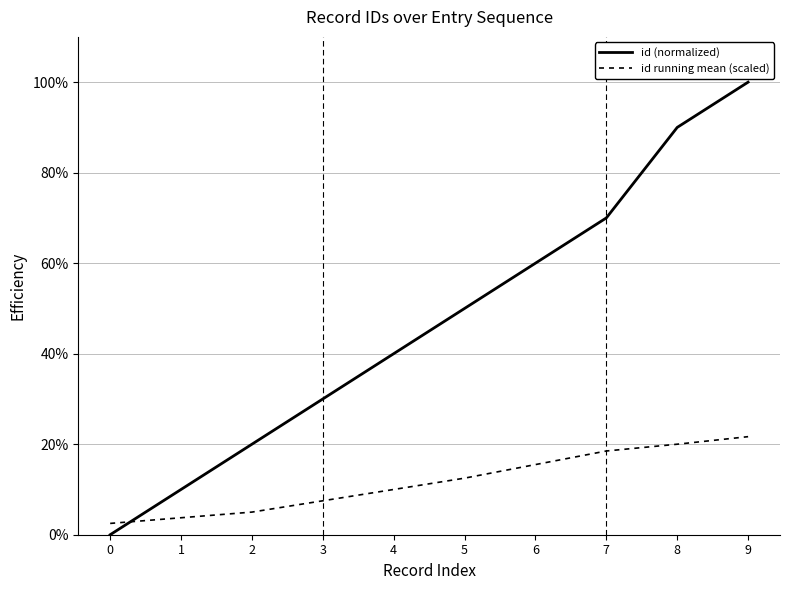

Reading left to right, list all the values displayed in this chart.

id (normalized): 0.0	10.0	20.0	30.0	40.0	50.0	60.0	70.0	90.0	100.0
id running mean (scaled): 2.5	3.8	5.0	7.5	10.0	12.5	15.5	18.5	20.0	21.7